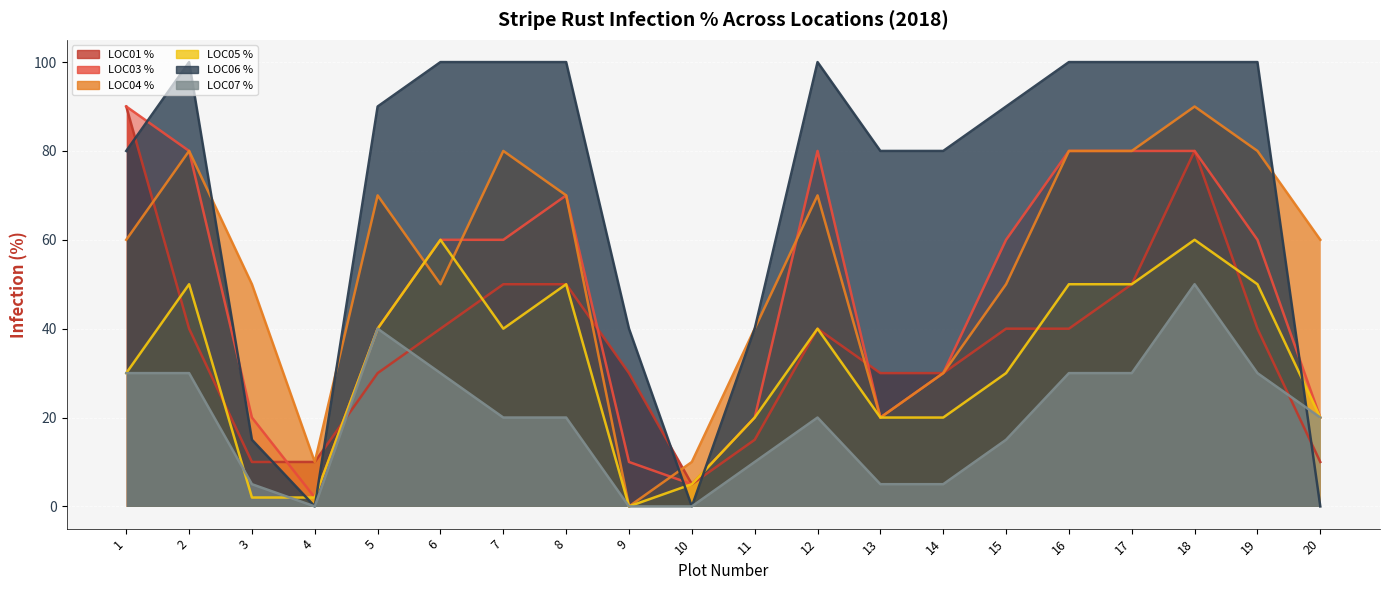

Reading right to left, extract all data points from this chart.

LOC01 %: 20=10	19=40	18=80	17=50	16=40	15=40	14=30	13=30	12=40	11=15	10=5	9=30	8=50	7=50	6=40	5=30	4=10	3=10	2=40	1=90
LOC03 %: 20=20	19=60	18=80	17=80	16=80	15=60	14=30	13=20	12=80	11=20	10=5	9=10	8=70	7=60	6=60	5=40	4=2	3=20	2=80	1=90
LOC04 %: 20=60	19=80	18=90	17=80	16=80	15=50	14=30	13=20	12=70	11=40	10=10	9=0	8=70	7=80	6=50	5=70	4=10	3=50	2=80	1=60
LOC05 %: 20=20	19=50	18=60	17=50	16=50	15=30	14=20	13=20	12=40	11=20	10=5	9=0	8=50	7=40	6=60	5=40	4=2	3=2	2=50	1=30
LOC06 %: 20=0	19=100	18=100	17=100	16=100	15=90	14=80	13=80	12=100	11=40	10=0	9=40	8=100	7=100	6=100	5=90	4=0	3=15	2=100	1=80
LOC07 %: 20=20	19=30	18=50	17=30	16=30	15=15	14=5	13=5	12=20	11=10	10=0	9=0	8=20	7=20	6=30	5=40	4=0	3=5	2=30	1=30